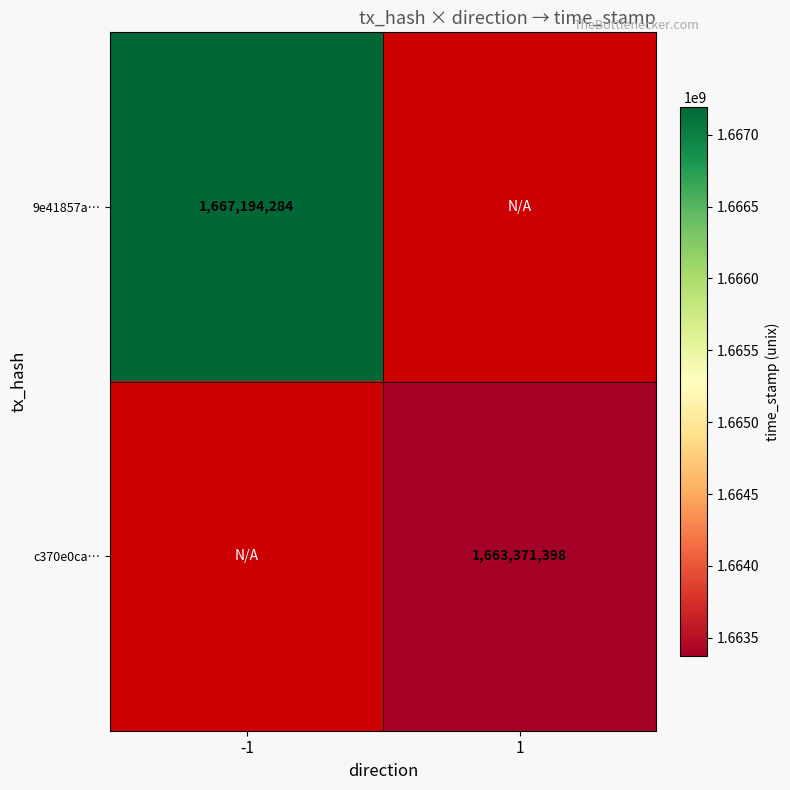

How many series are shown in this chart?

2